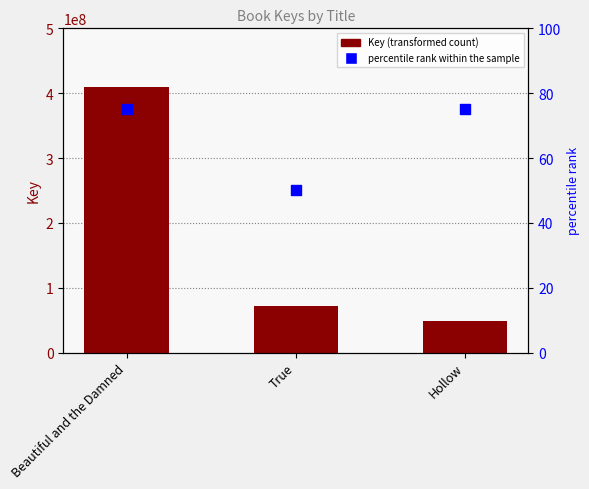

What is the total value across all series at Beautiful and the Damned?

409863479